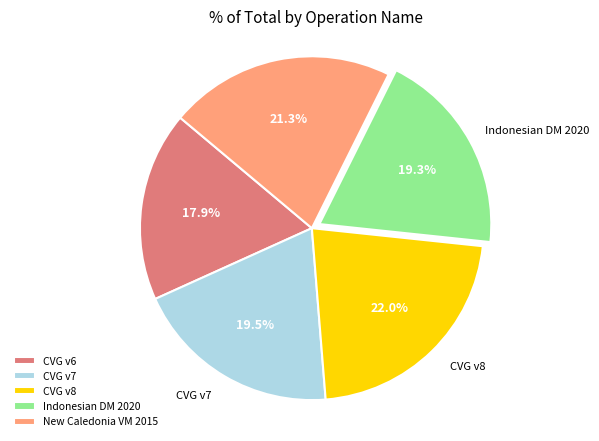

What is the ratio of the value at CVG v8 to the value at CVG v6?

1.2